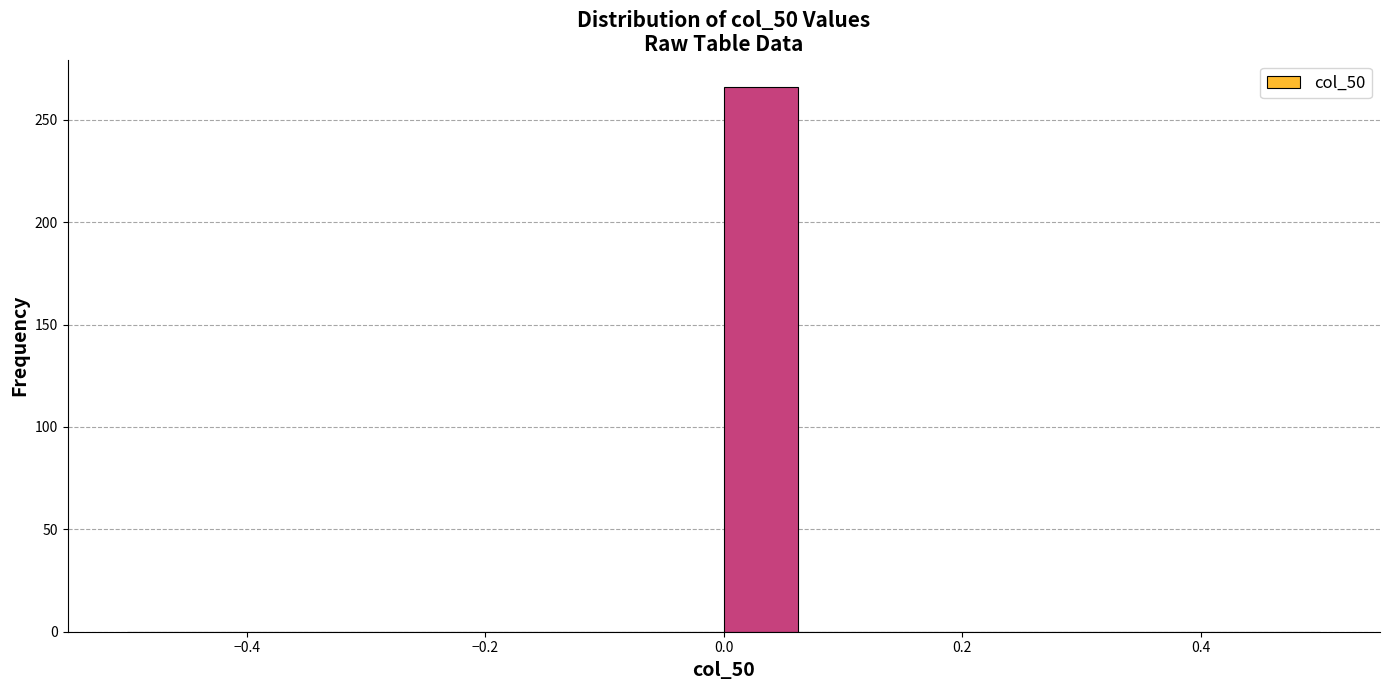

Around what value on the x-axis is the tallest bar? Give the approximate position of its centre, as read against the axis.

0.04